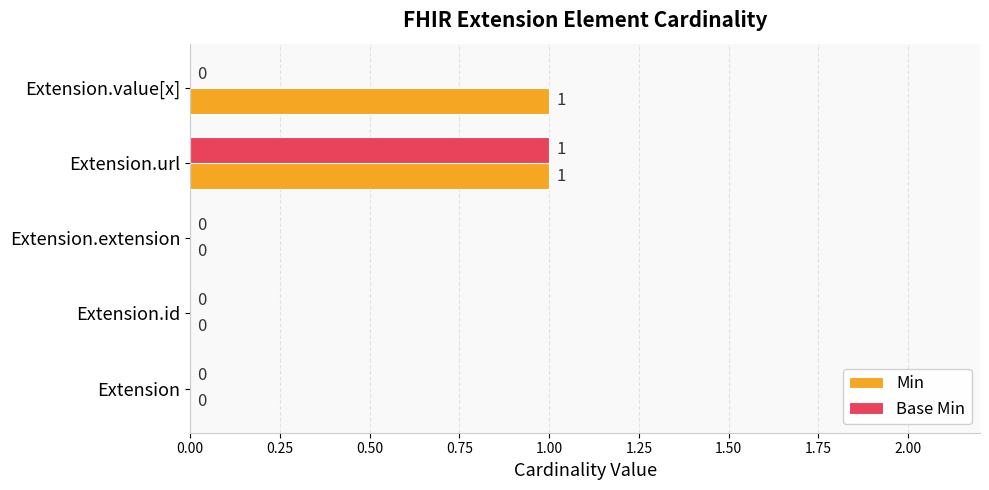

True or false: Min has a value of 0 at Extension.id.

True